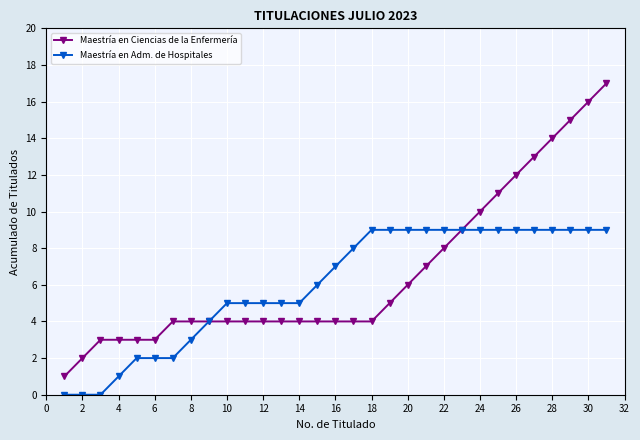

Which series has the largest range (max minus min)?

Maestría en Ciencias de la Enfermería